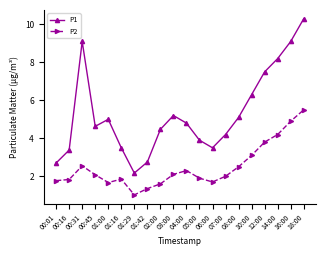

What is the difference between the maximum and minimum values in the P2 series?

4.5